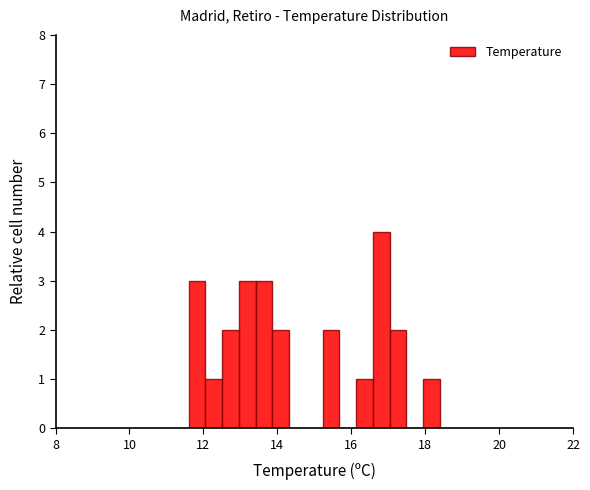

Read against the x-axis, roughly where is the centre of the tallest bar?

16.8